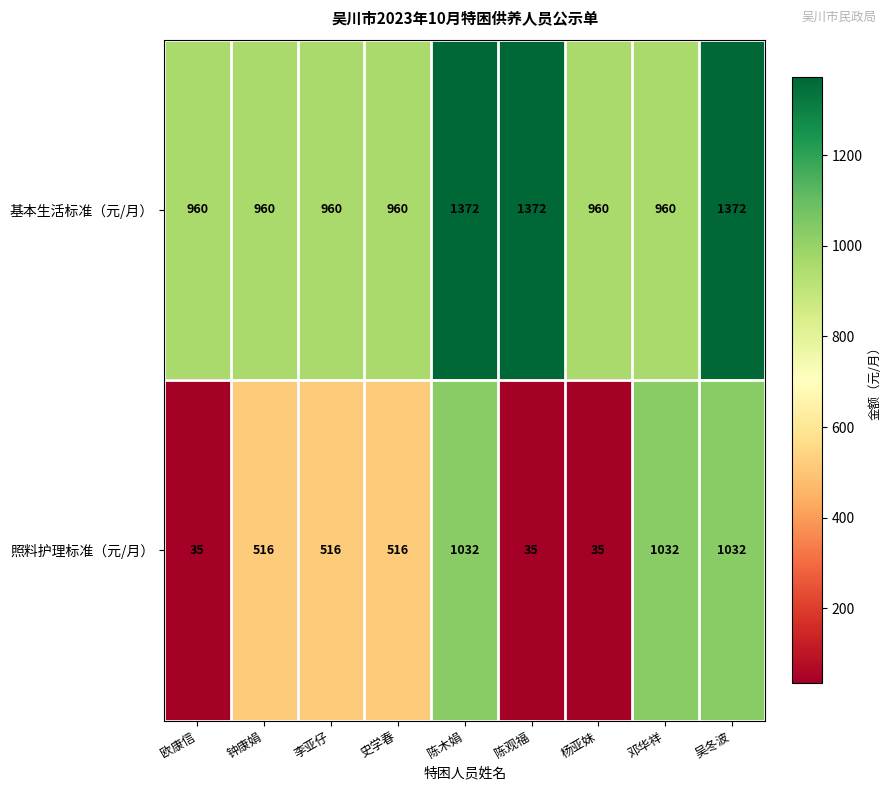

The 基本生活标准（元/月） series shows 1372 at 陈木娟. True or false?

True